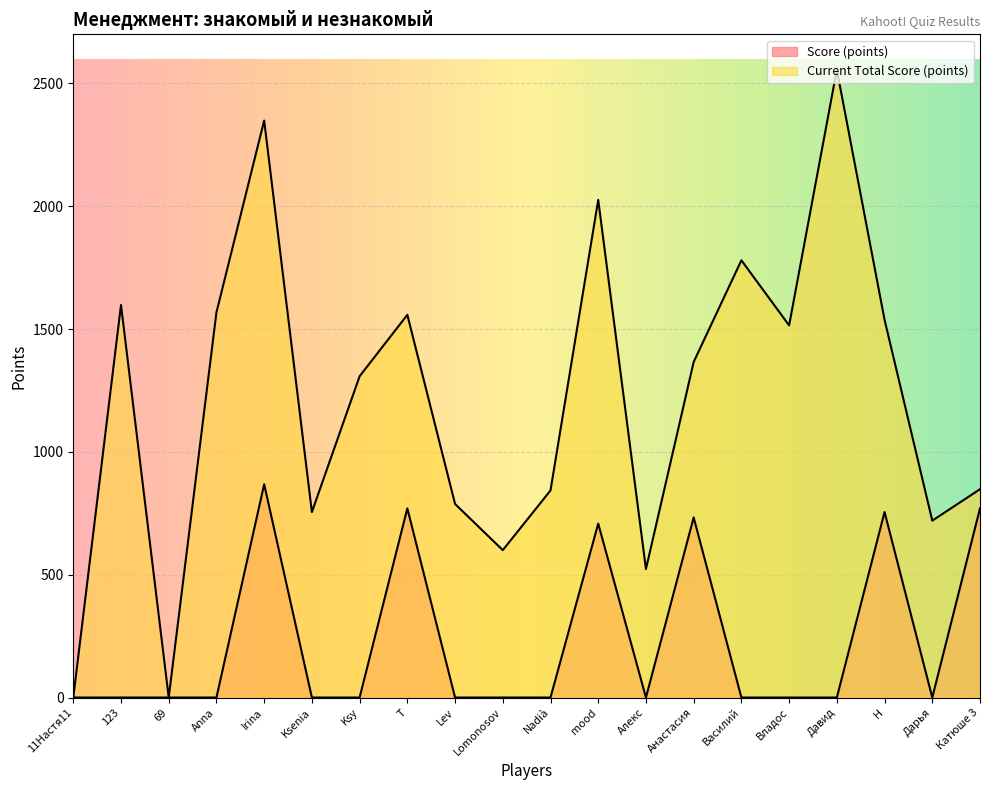

List the series in order of their overall mean, lowest first.

Score (points), Current Total Score (points)